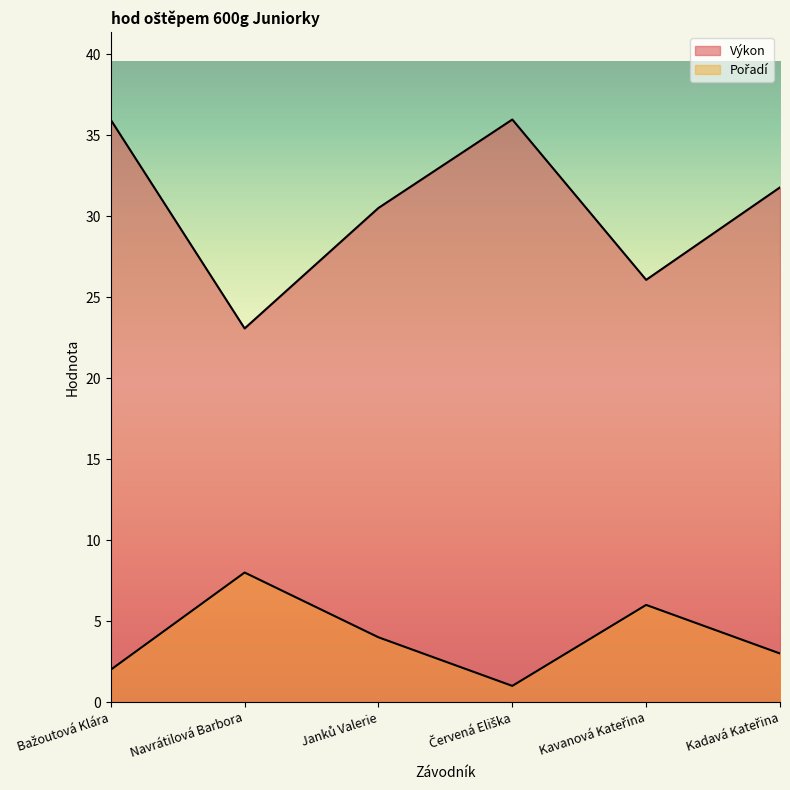

What is the label of the 2nd point from the left?

Navrátilová Barbora